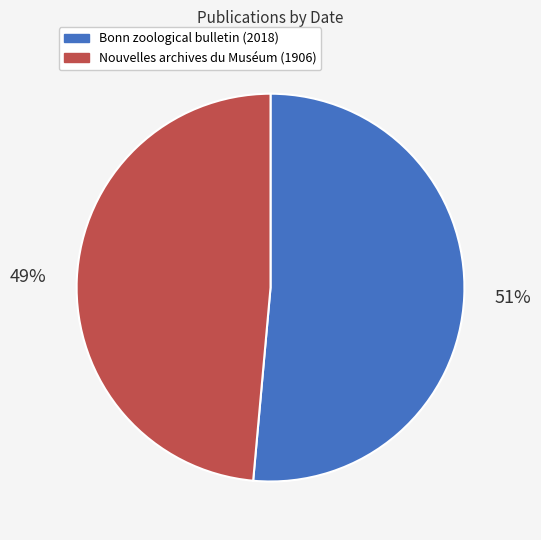

Count the number of slices in the pie.

2